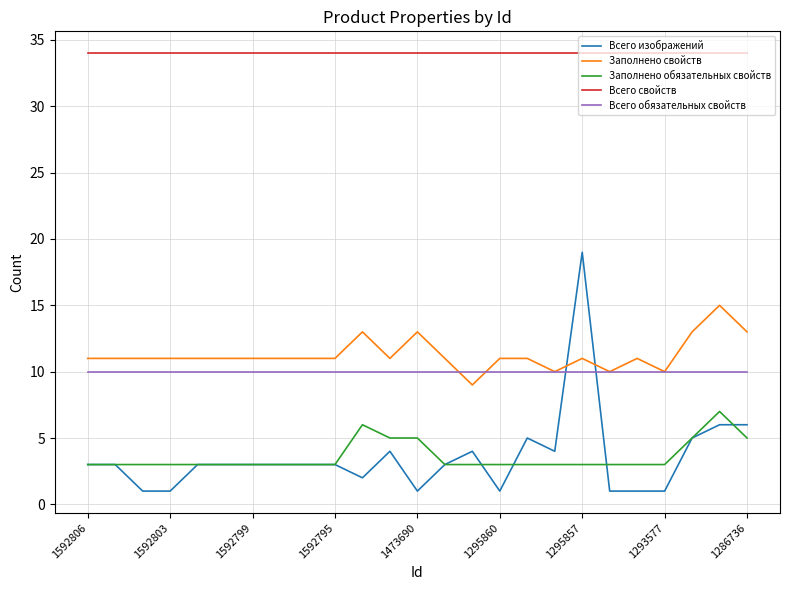

How many lines are shown in the chart?

5